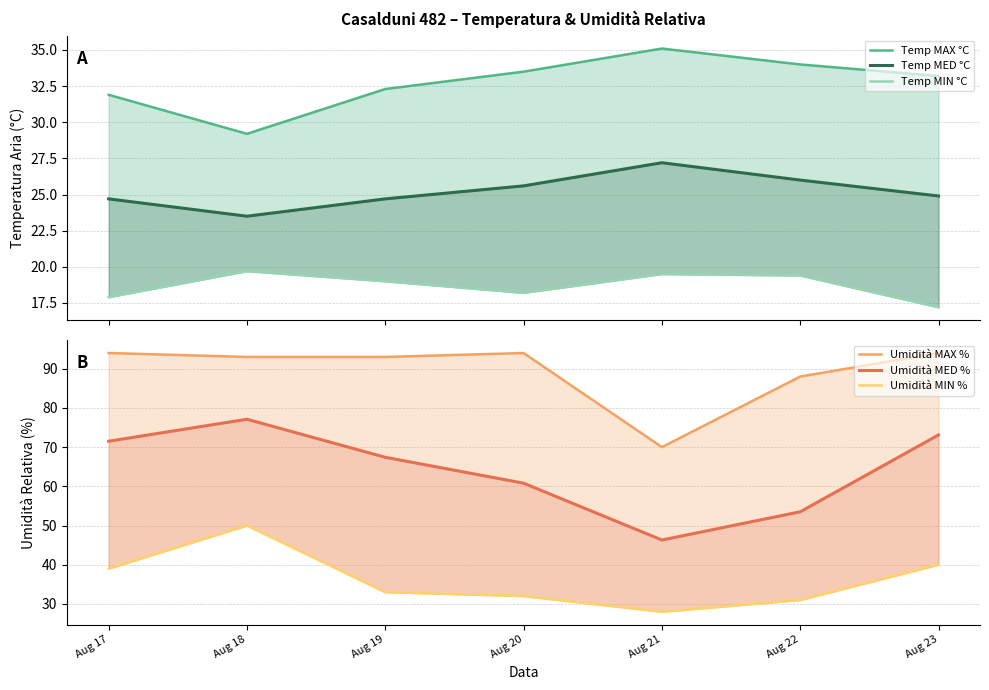

How many lines are shown in the chart?

6